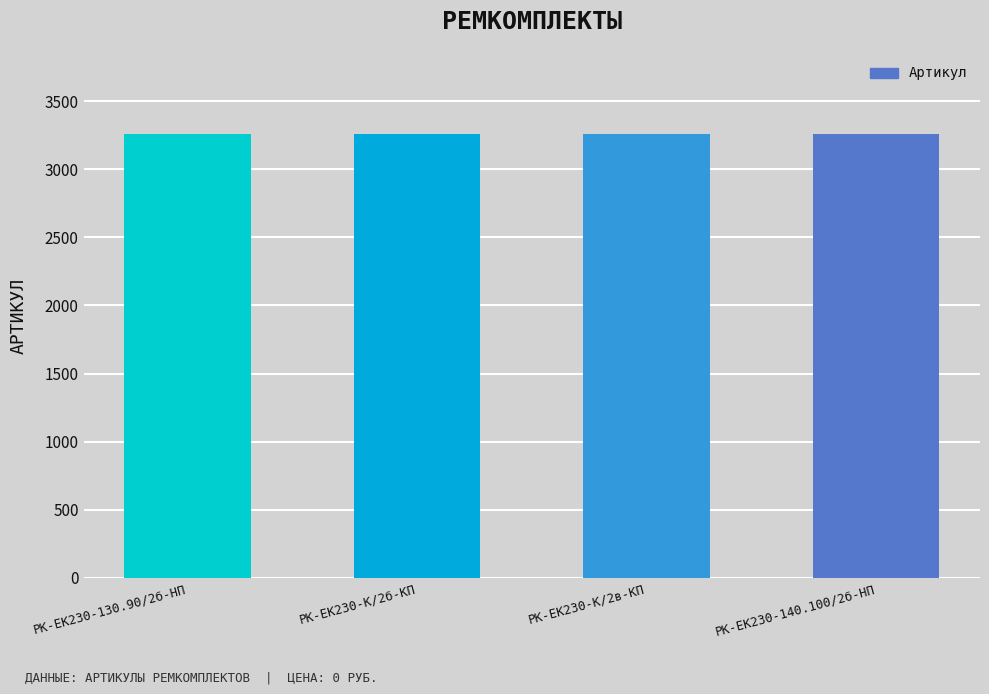

True or false: the data shows 3258 at РК-ЕК230-К/2б-КП.

True